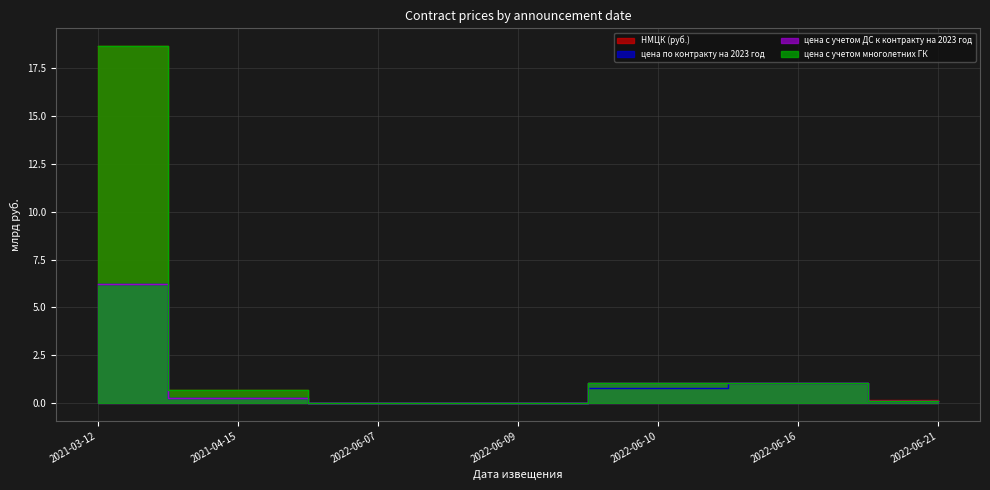

What is the difference between the цена с учетом многолетних ГК values at 2021-04-15 and 2021-03-12?

17.9